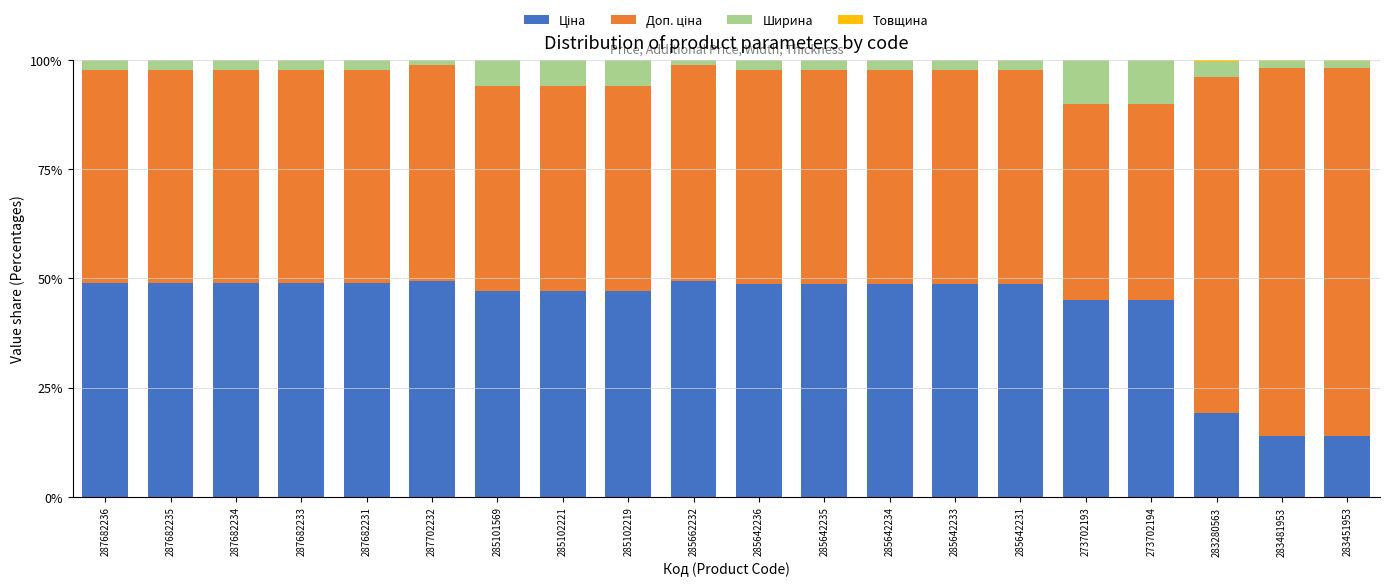

List the series in order of their peak value, lowest first.

Товщина, Ширина, Ціна, Доп. ціна